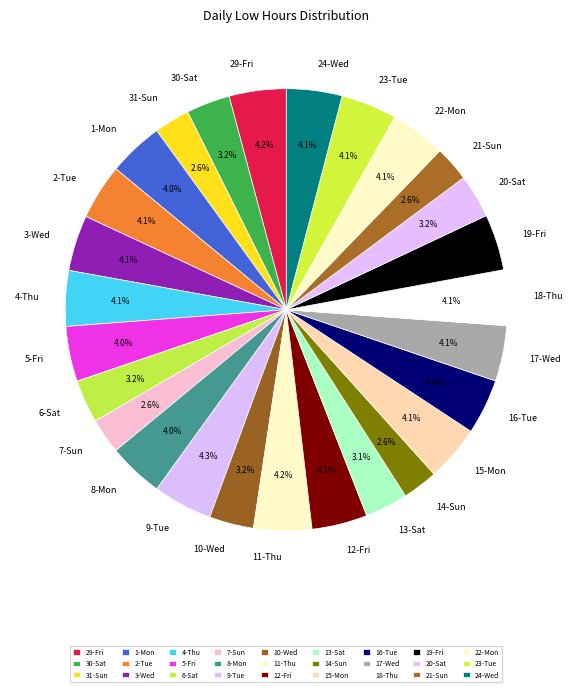

What percentage is NOT represented by 22-Mon?

95.9%